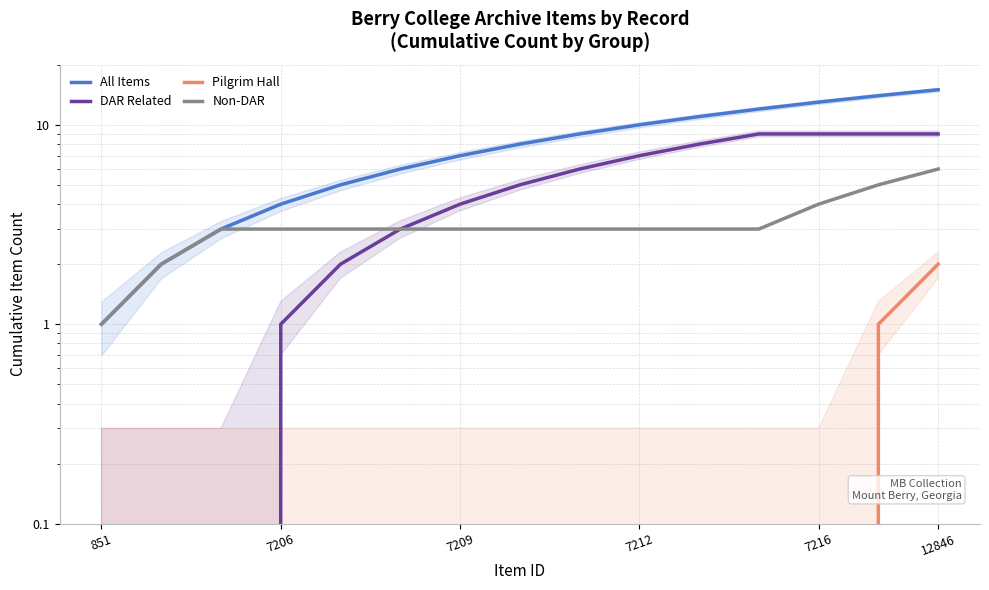

The DAR Related series shows 9 at 12. True or false?

True